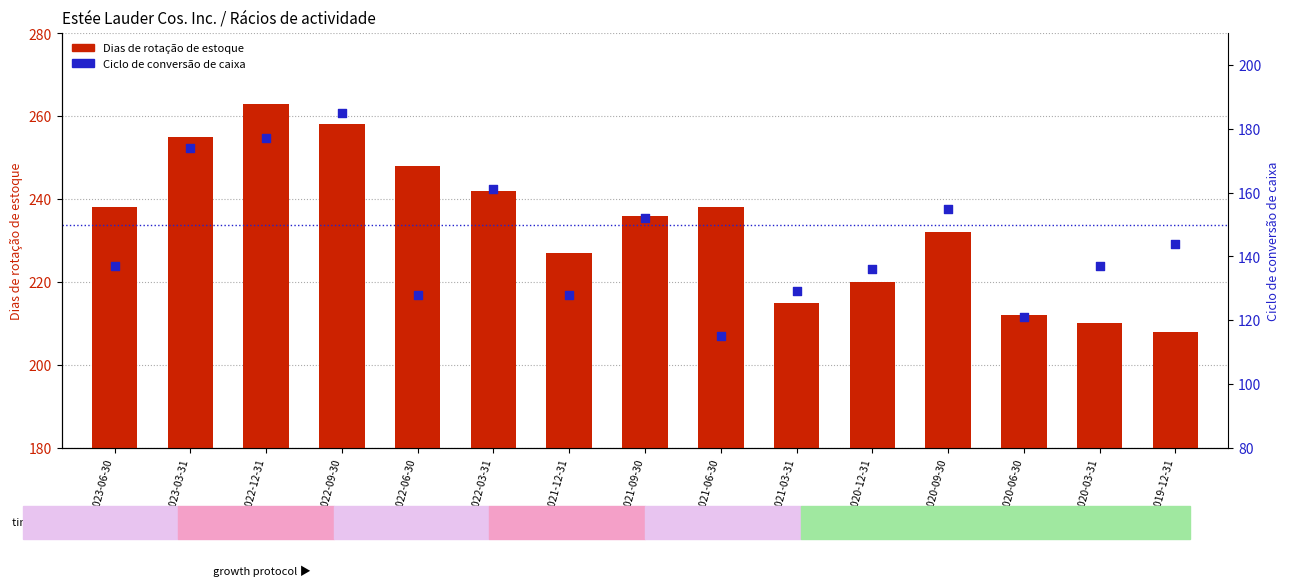

Which series has the widest spread of Y values?

Ciclo de conversão de caixa